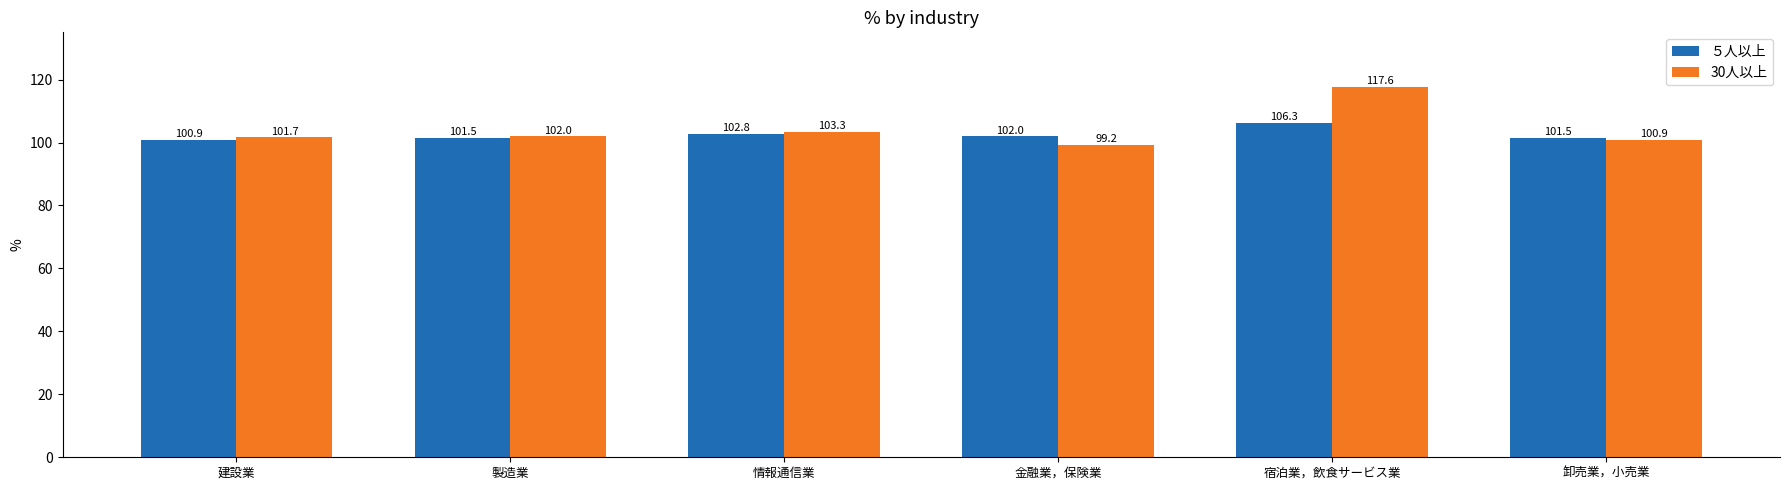

What is the total value across all series at 卸売業，小売業?

202.4